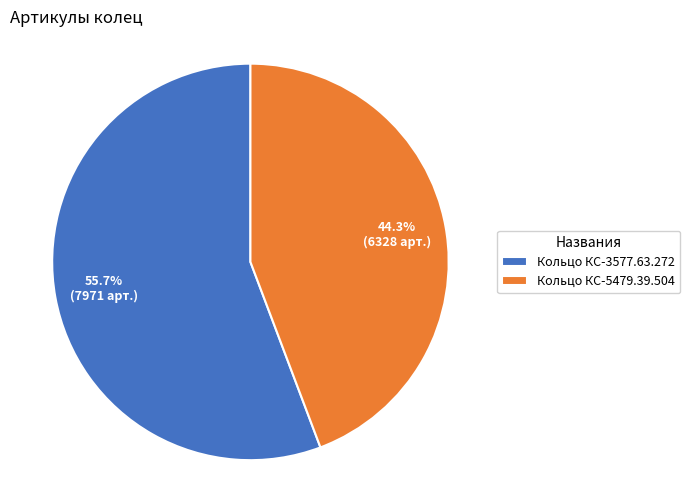

Combined, what portion of the pie is Кольцо КС-3577.63.272 and Кольцо КС-5479.39.504?

100.0%